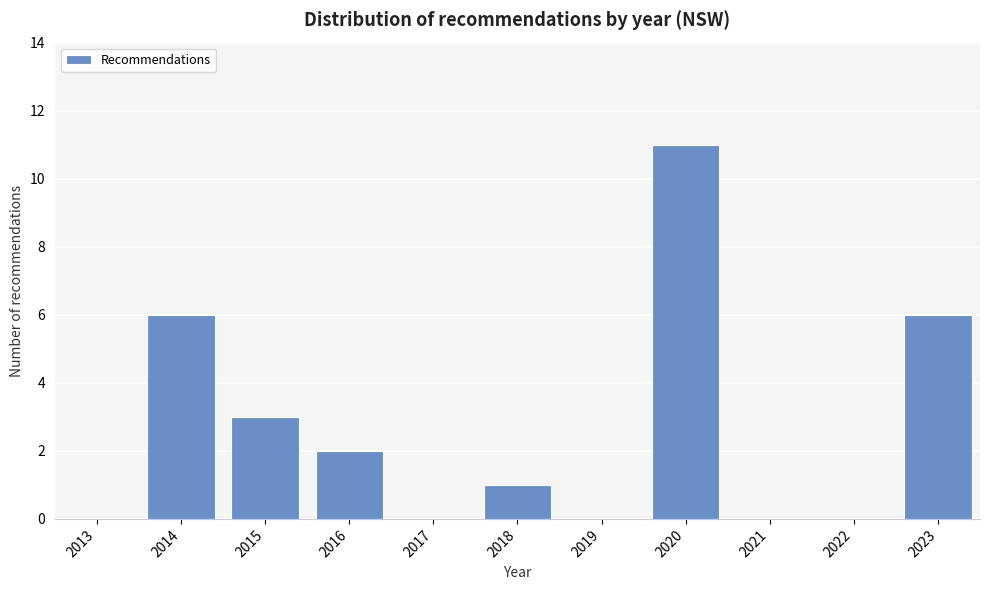

Reading right to left, transcribe all the data shown in this chart.

2023=6	2022=0	2021=0	2020=11	2019=0	2018=1	2017=0	2016=2	2015=3	2014=6	2013=0